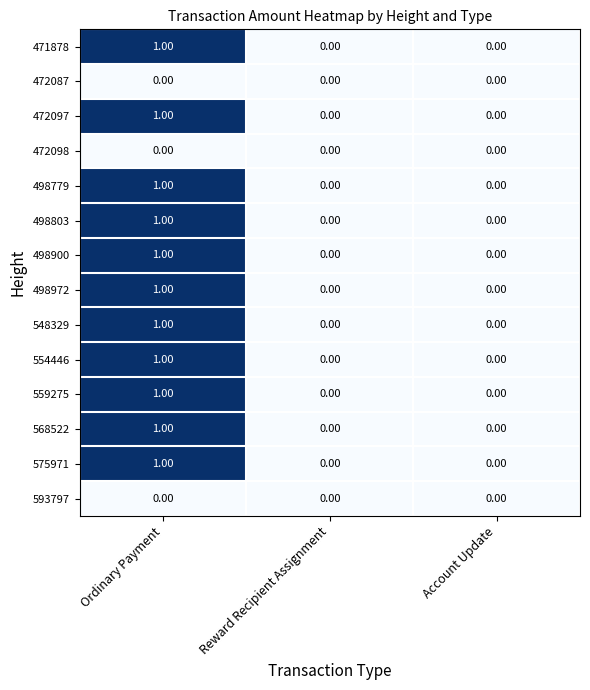

Is the value of 498972 at Ordinary Payment greater than the value of 593797 at Account Update?

Yes